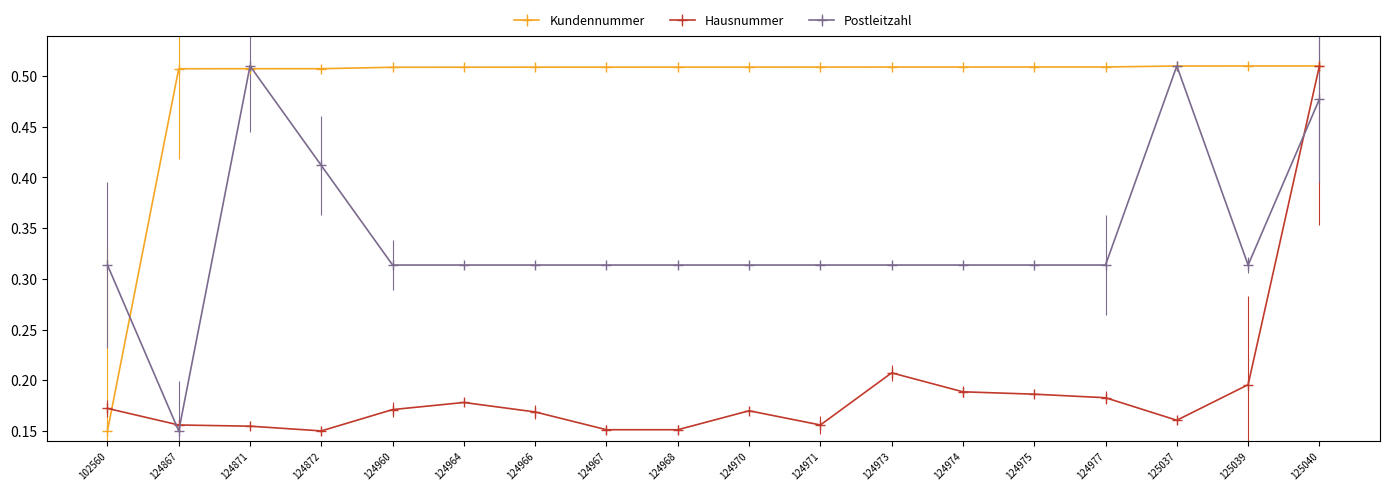

How many distinct data groups are displayed?

3